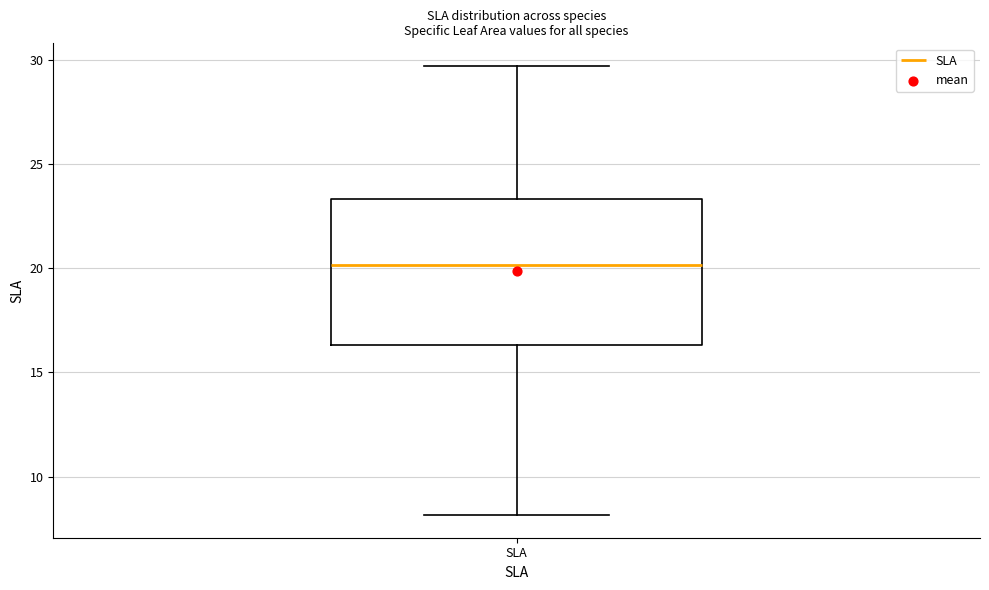

Where is the upper edge of the box for SLA on the y-axis? The values are not printed on the chart, so give them approximately, as read against the axis.

23.5